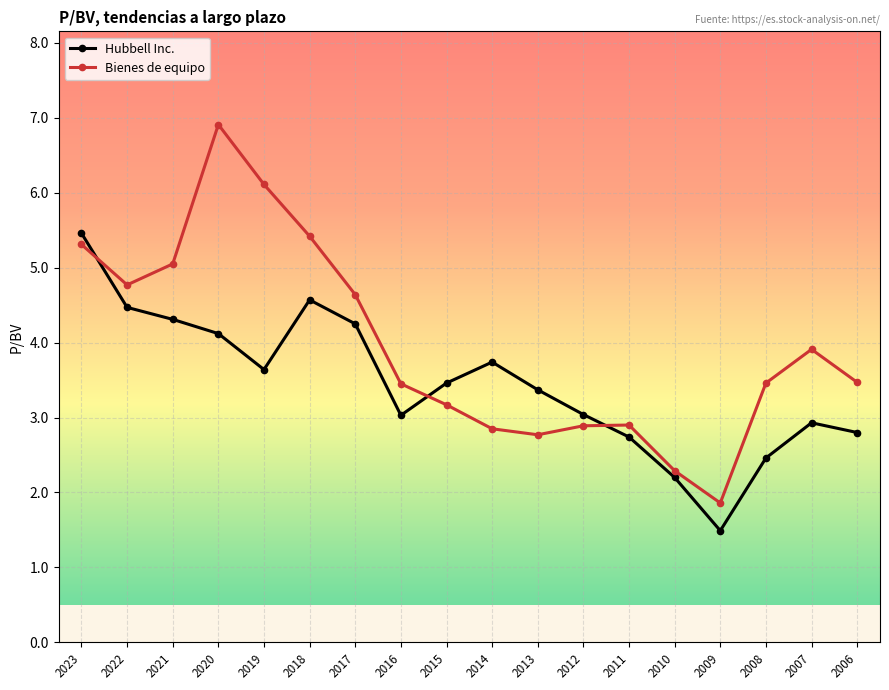

At how many categories does at least one series exceed 1?

18